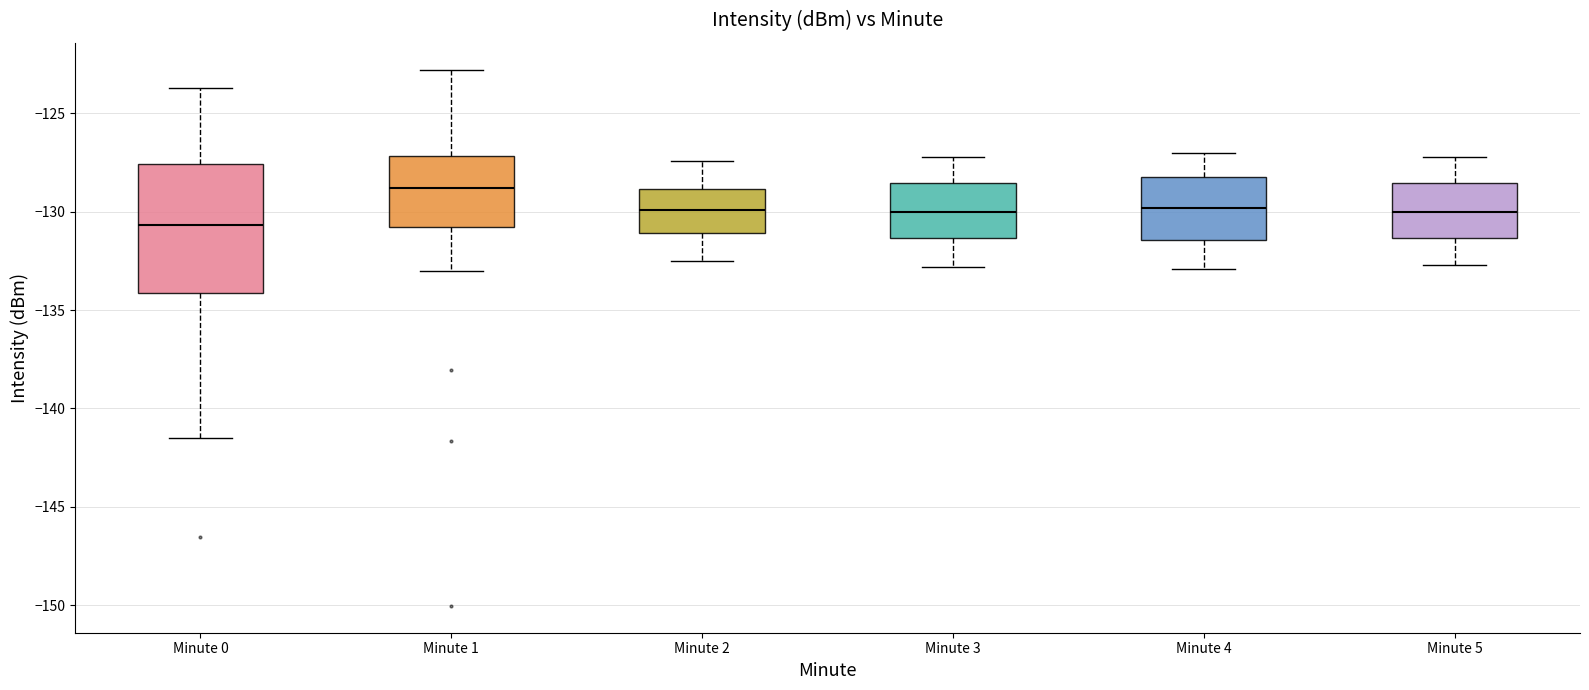

Where is the lower edge of the box for Minute 5 on the y-axis? The values are not printed on the chart, so give them approximately, as read against the axis.

-131.5